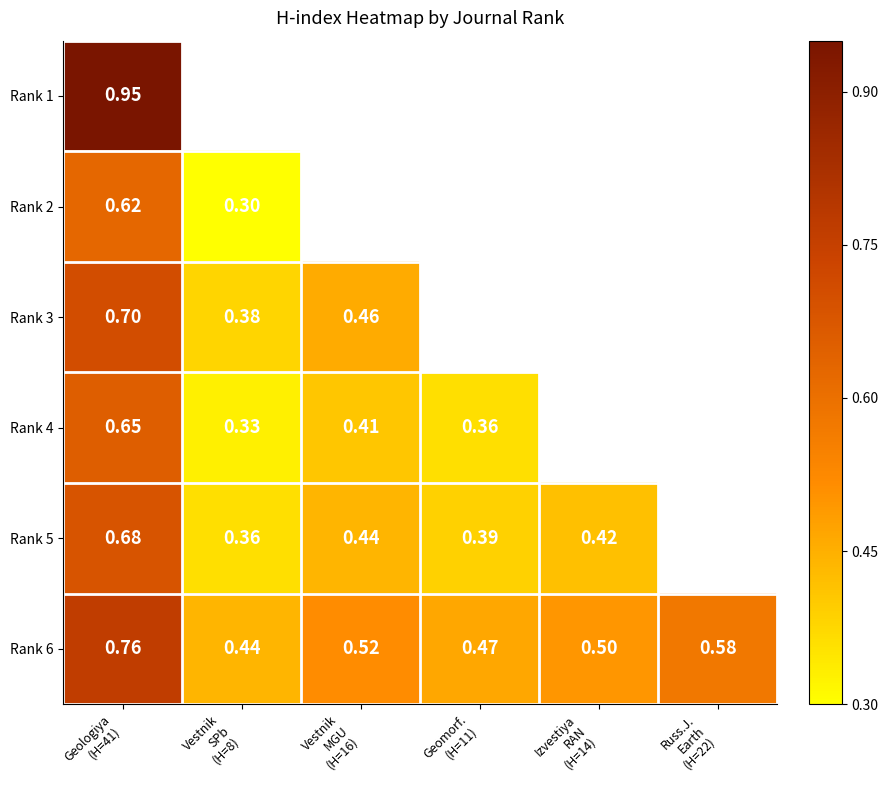

The Rank 6 series shows 0.6 at Geomorf. (H=11). True or false?

False